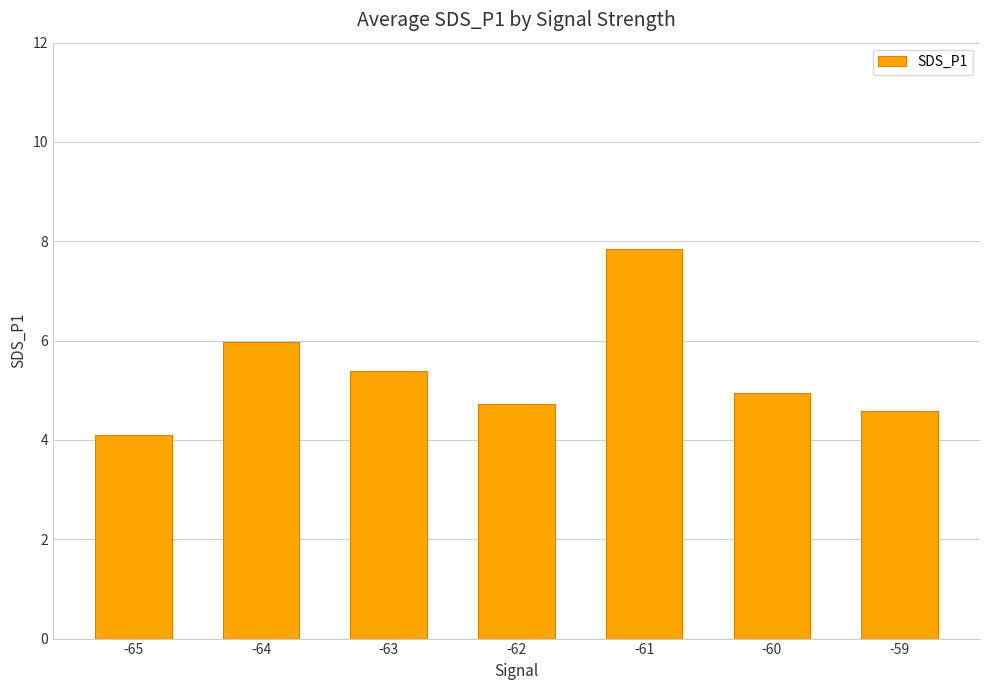

The chart shows a value of 5.4 at -63. True or false?

True